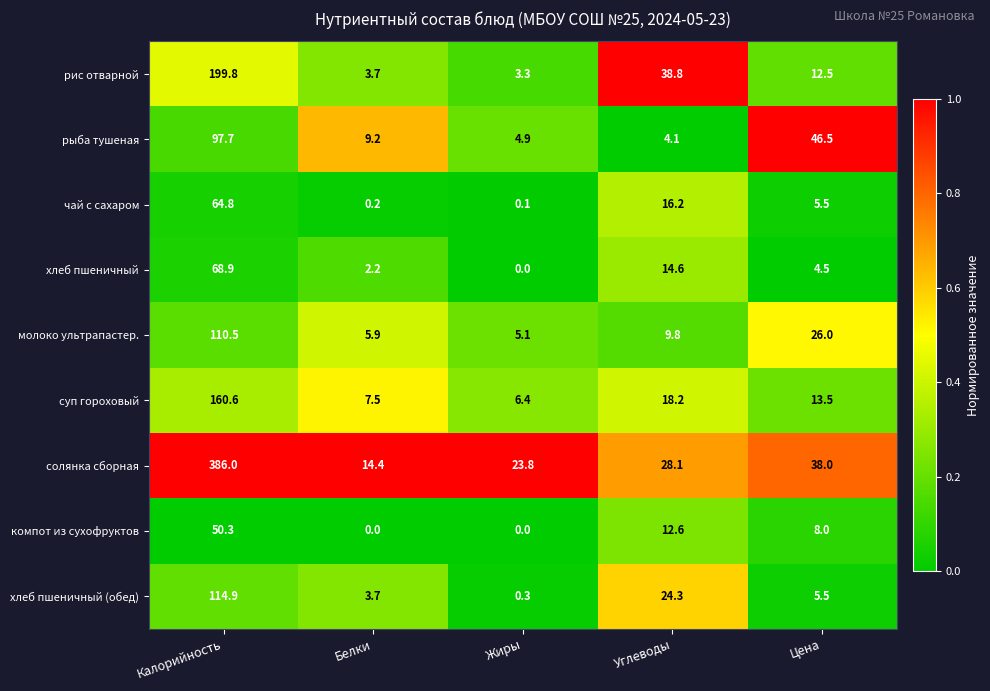

At which label does молоко ультрапастер. first exceed 9?

Калорийность